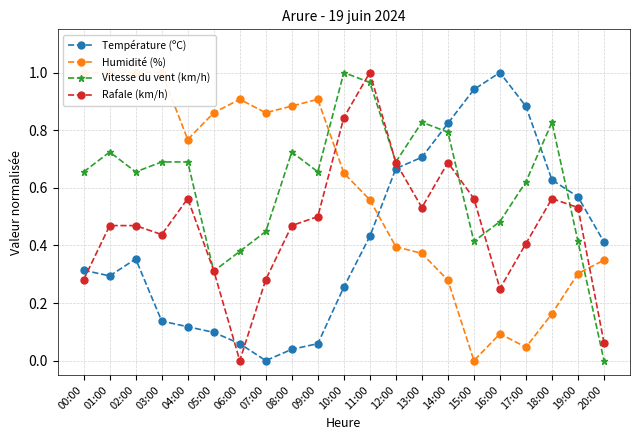

What is the label of the 7th point from the left?

06:00